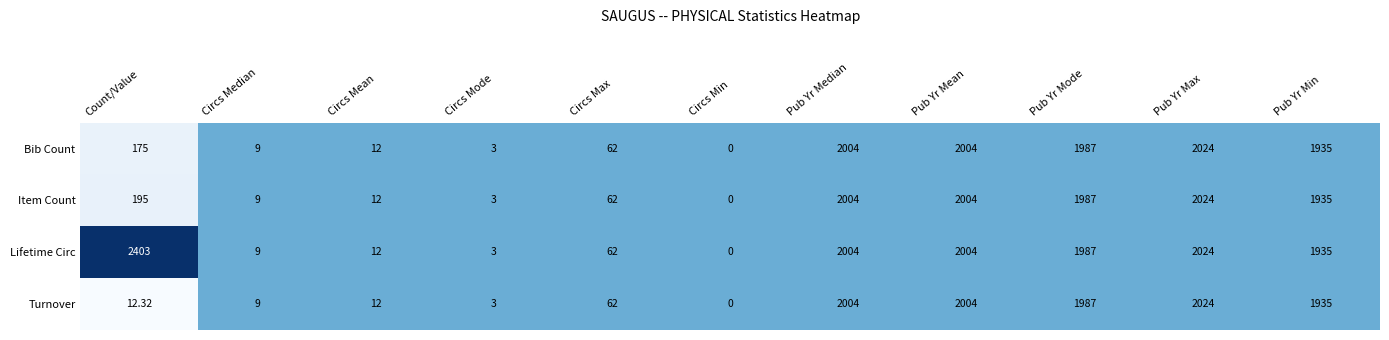

At which category does the chart reach its peak across all series?

Count/Value